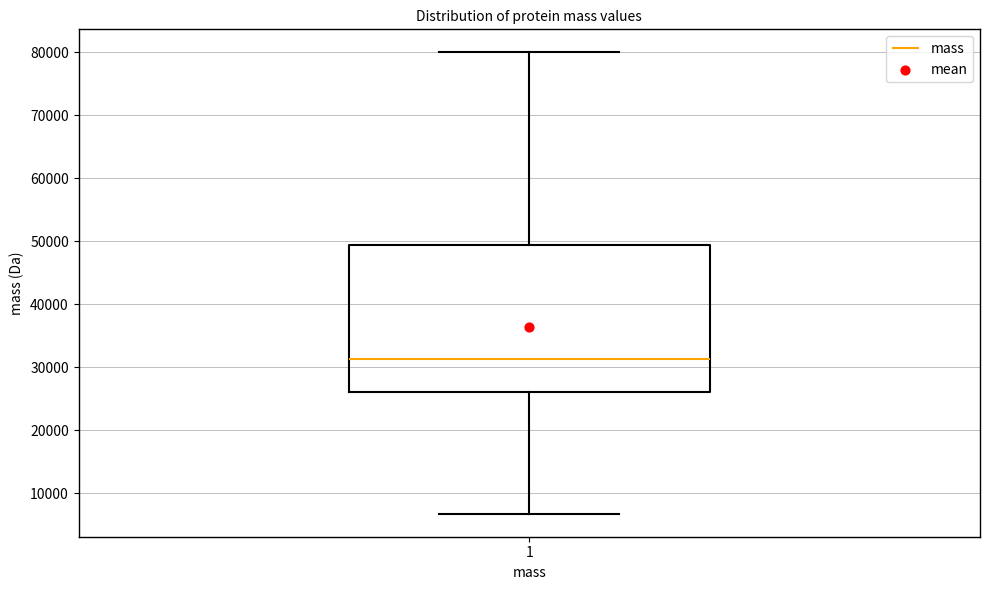

Where does the lower whisker of the box at x = 1 end on the y-axis? The values are not printed on the chart, so give them approximately, as read against the axis.

7000